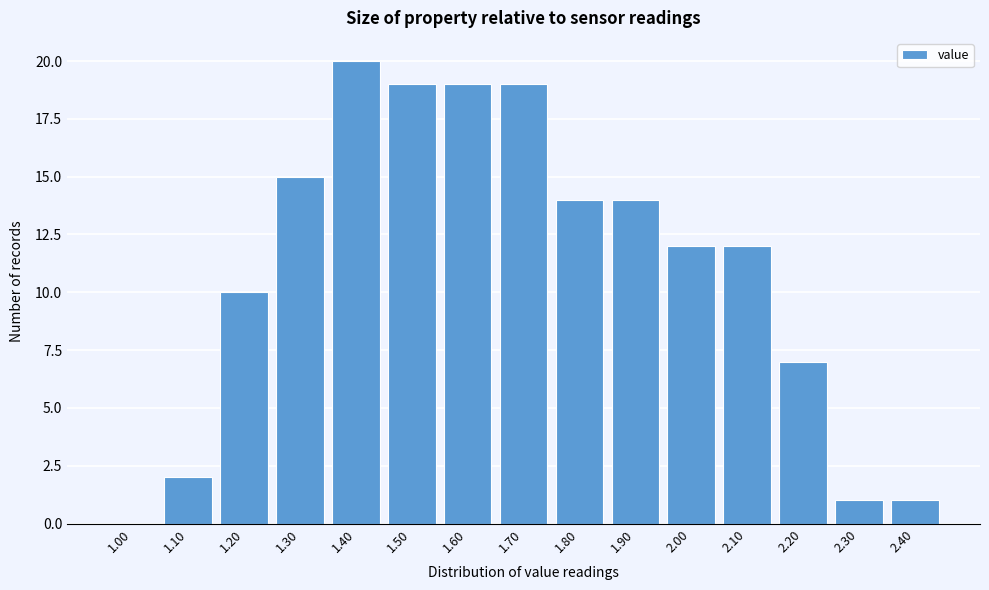

Reading left to right, extract all data points from this chart.

1.00=0	1.10=2	1.20=10	1.30=15	1.40=20	1.50=19	1.60=19	1.70=19	1.80=14	1.90=14	2.00=12	2.10=12	2.20=7	2.30=1	2.40=1